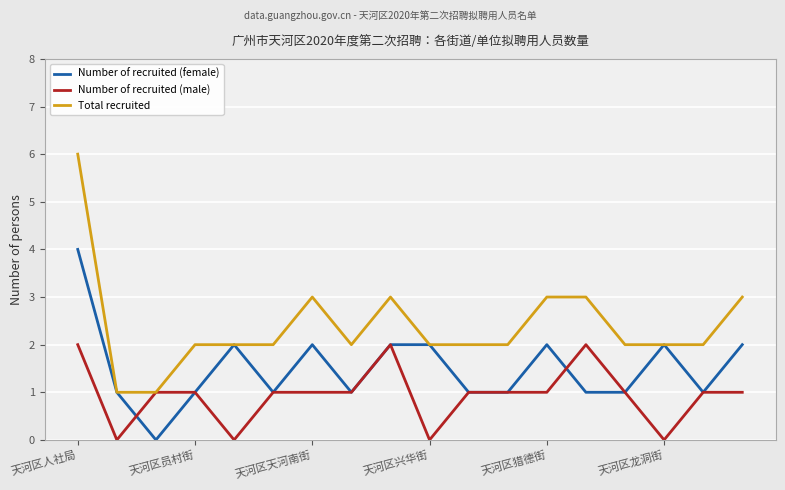

Which series has the largest range (max minus min)?

Total recruited